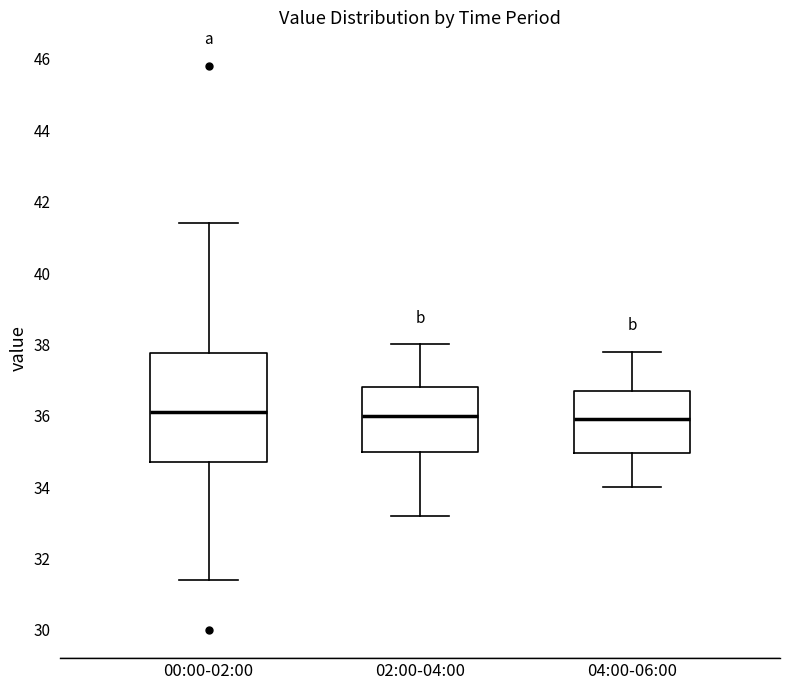

Which box is the tallest, from its lower edge to its upper edge?

00:00-02:00